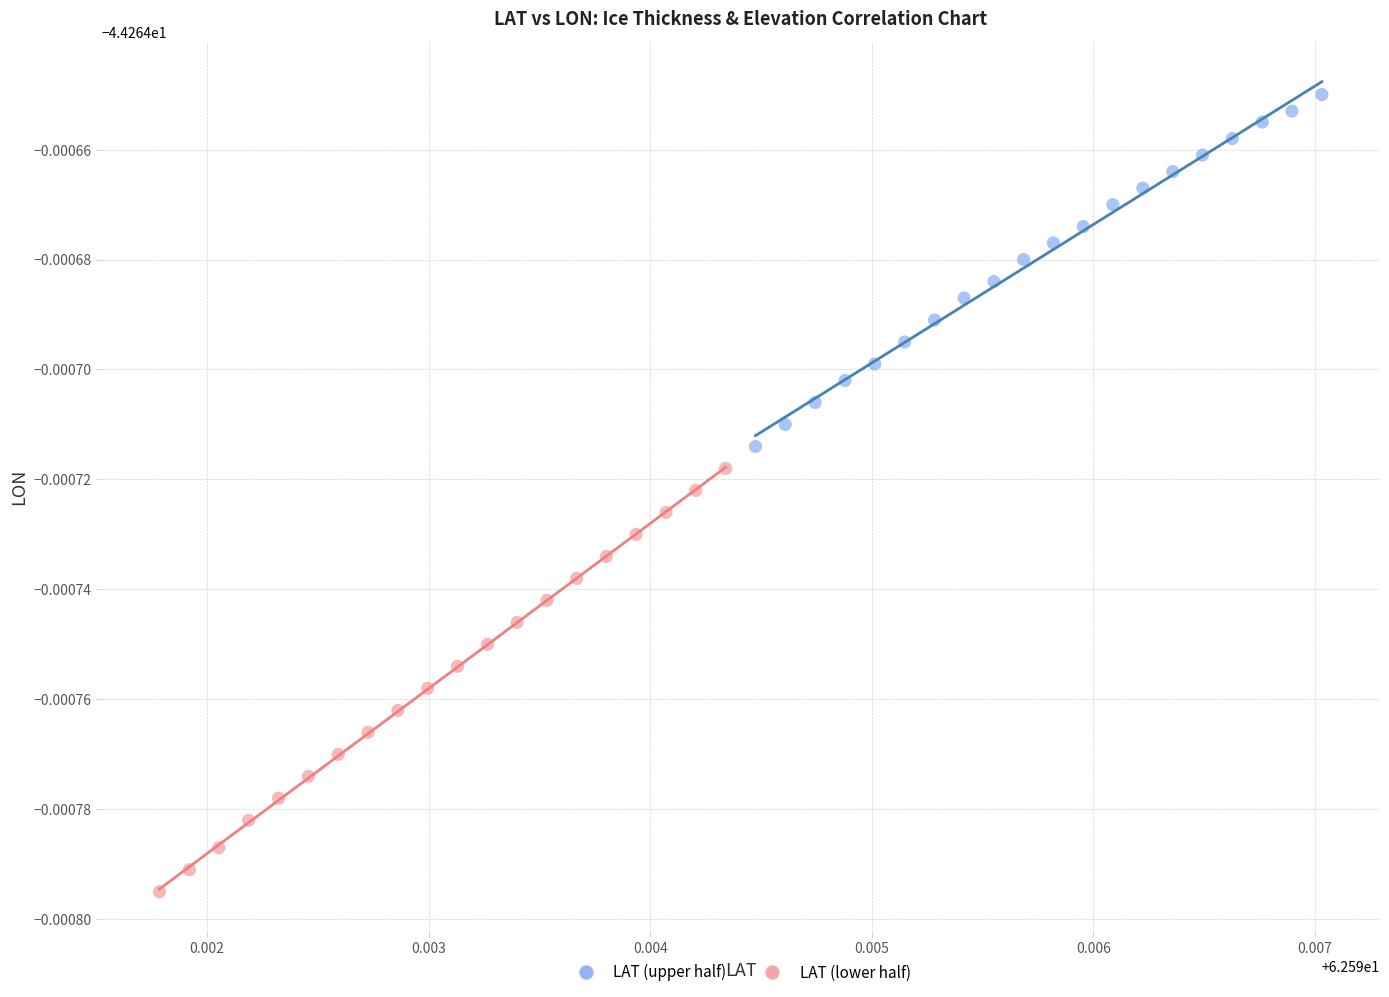

Which series reaches the maximum Y coordinate?

LAT (upper half)